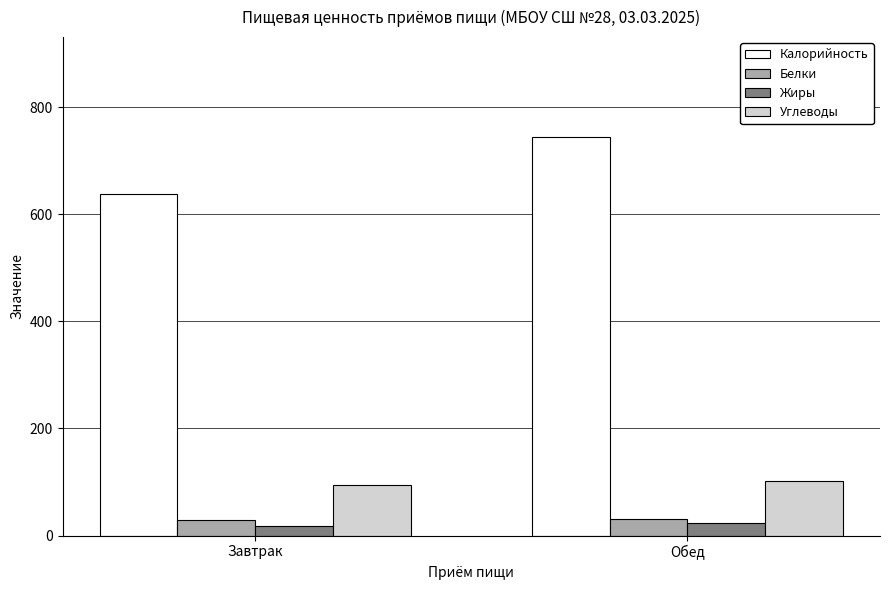

Between Завтрак and Обед, which series saw the biggest shift?

Калорийность